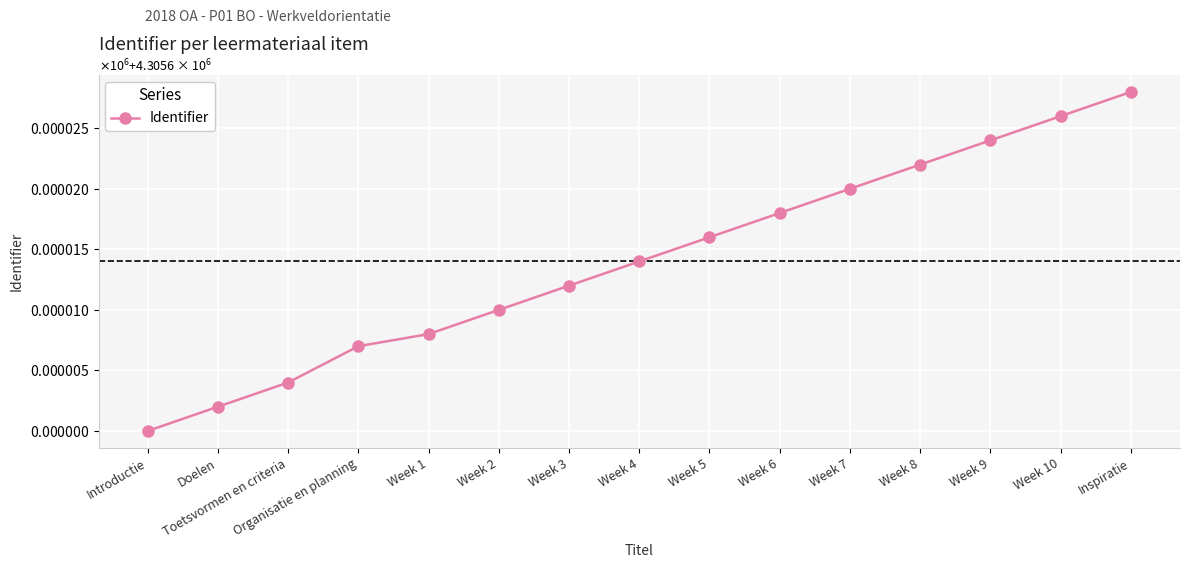

True or false: the data has more than 0 interior local peaks.

False